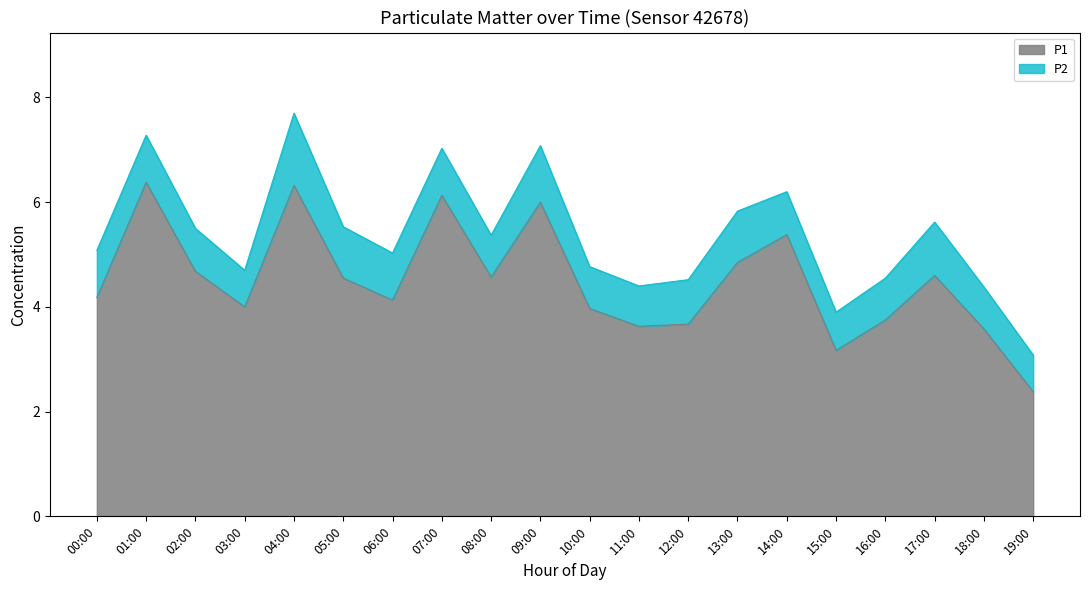

What are all the series names shown in the legend?

P1, P2